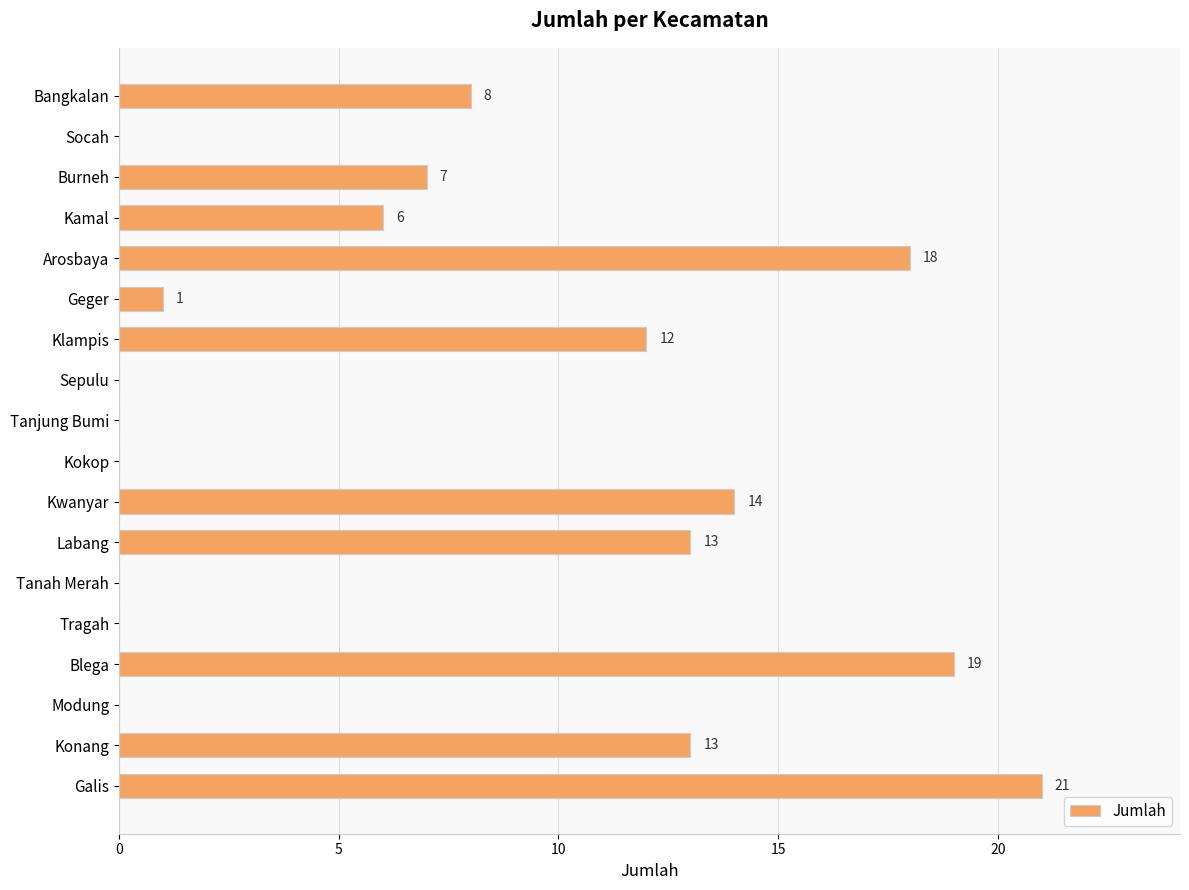

The chart shows a value of 7 at Labang. True or false?

False